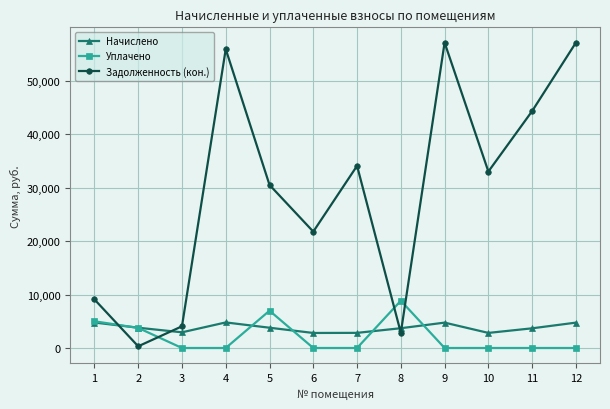

What is the value of the Начислено point at the 12th from the left?

4746.2